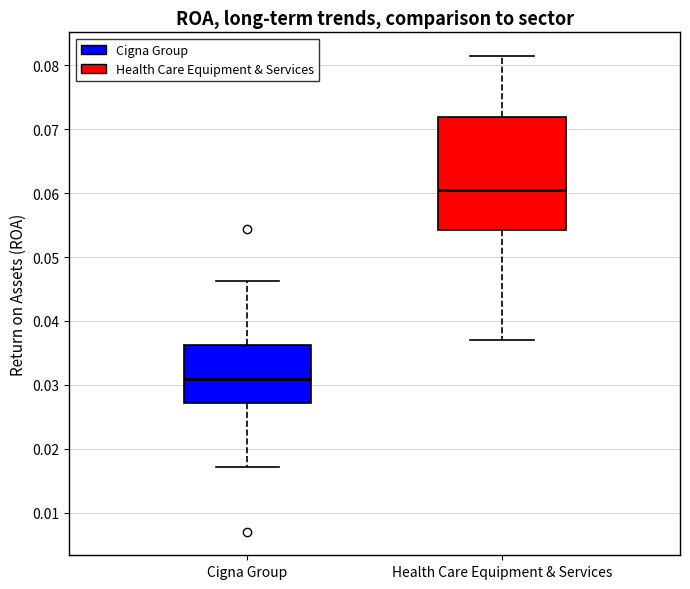

Reading left to right, transcribe this box plot: for each box, give where its median line is, the range the box spans, and where its two whiskers end, as read against the y-axis. The values are not printed on the chart, so give them approximately, as read against the axis.

Cigna Group: median 0.031, box 0.027 to 0.036, whiskers 0.017 to 0.046
Health Care Equipment & Services: median 0.061, box 0.054 to 0.072, whiskers 0.037 to 0.081